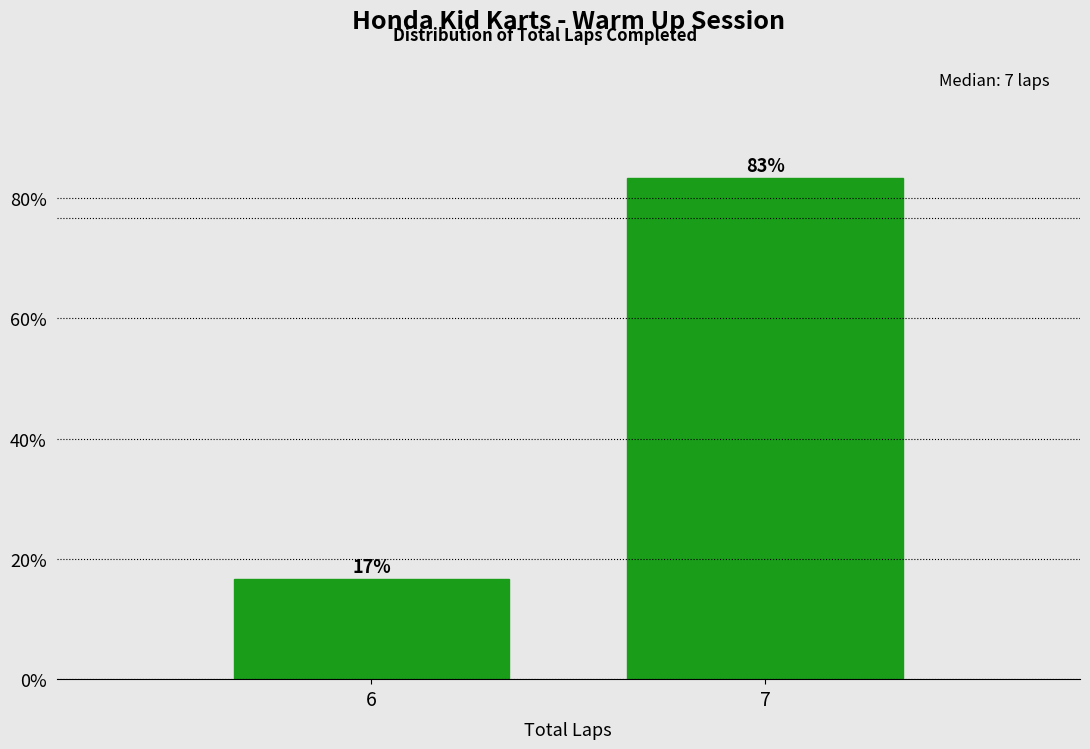

What is the maximum value shown in the chart?

83.3